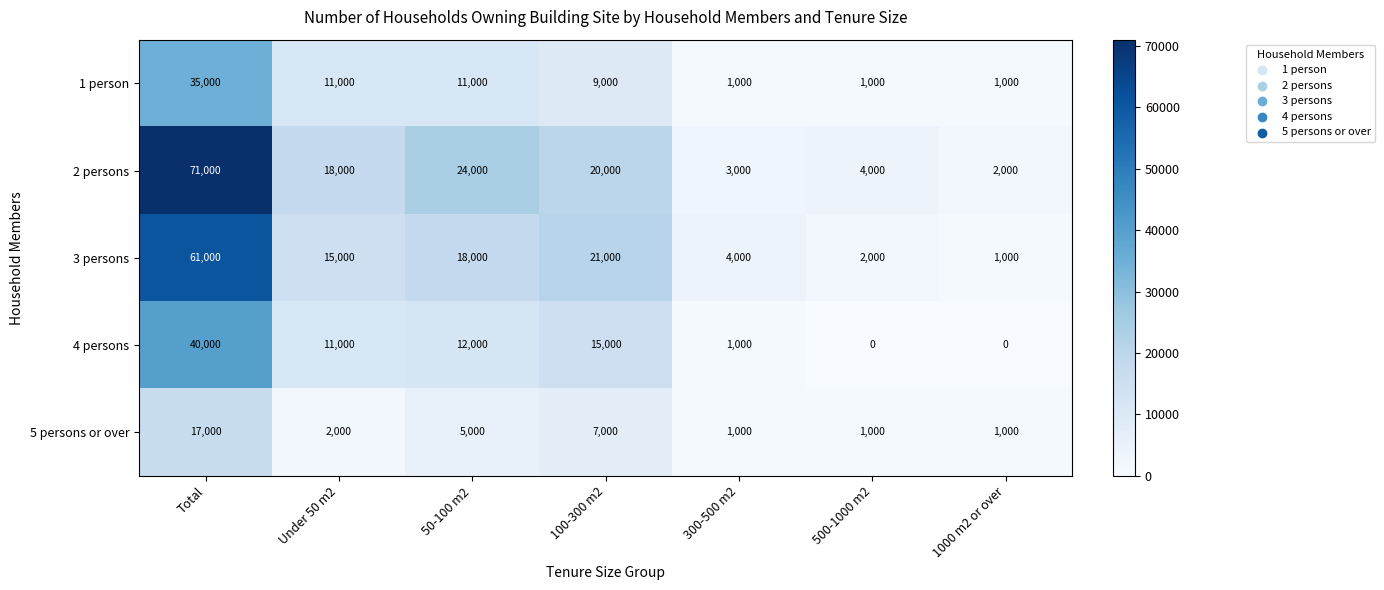

What is the difference between the 4 persons values at 50-100 m2 and 300-500 m2?

11000